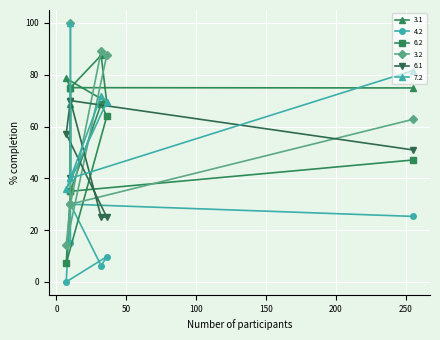

Which series has the largest total across all categories?

3.1